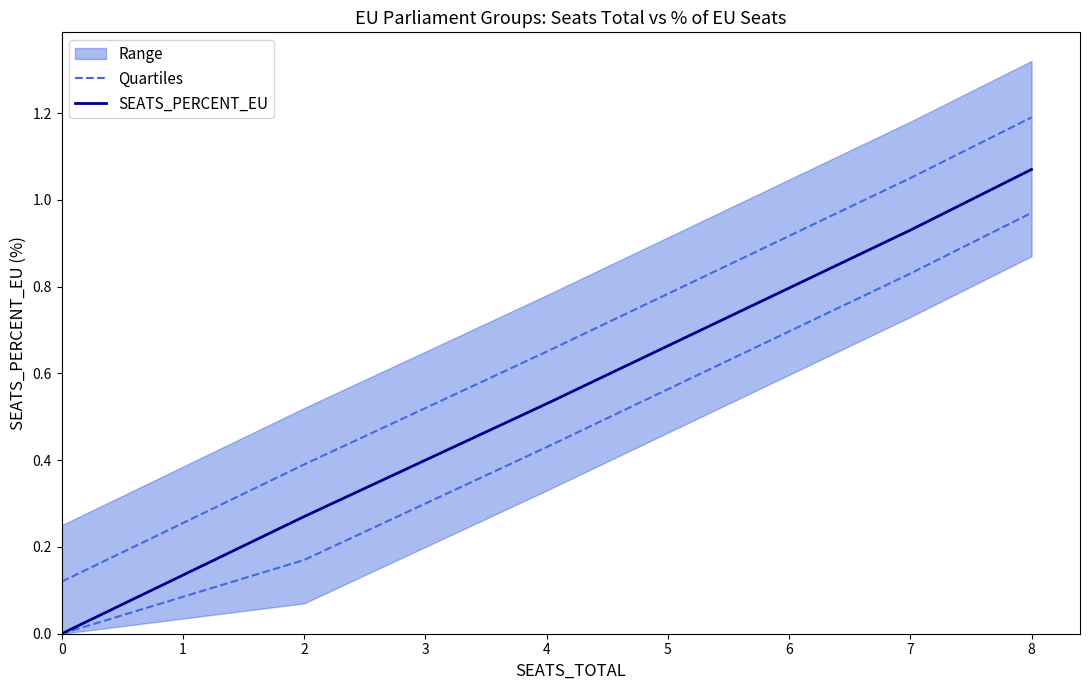

Does the chart display data point markers on the line(s)?

No